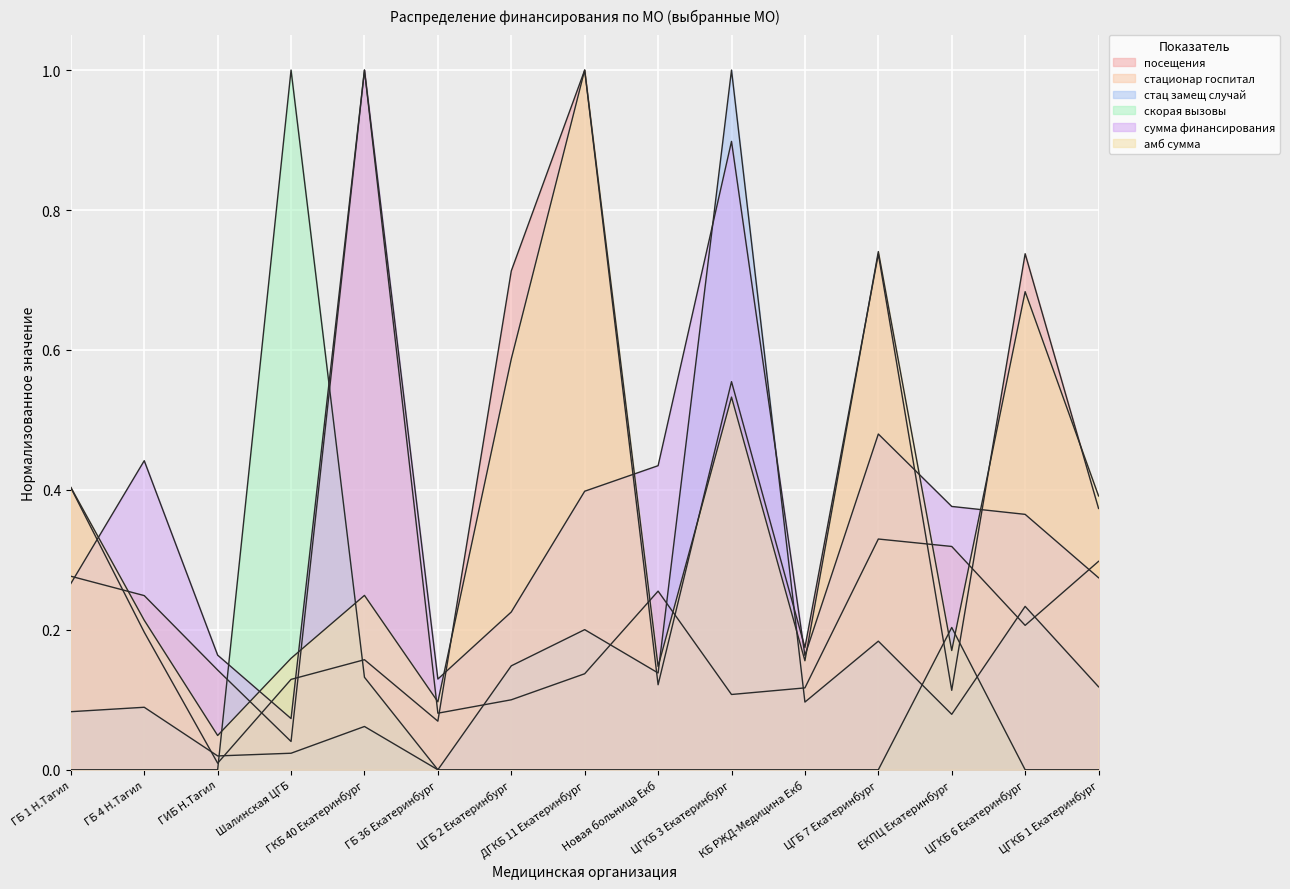

What is the minimum value for сумма финансирования?

0.1